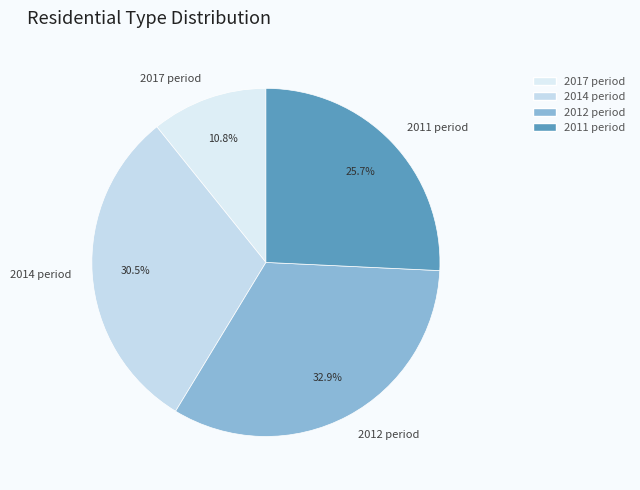

What percentage is NOT represented by 2011 period?

74.3%